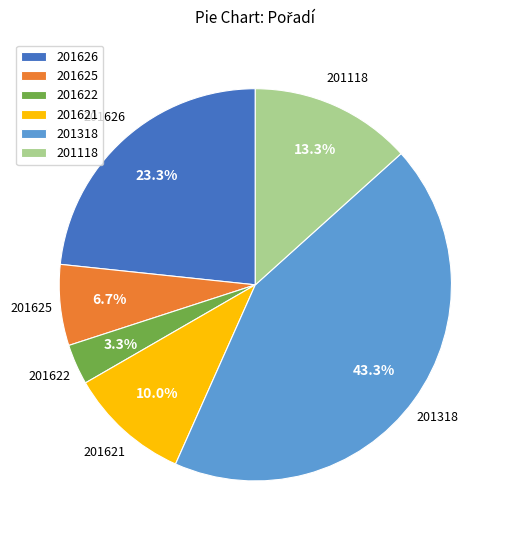

Combined, what portion of the pie is 201626 and 201625?

30.0%